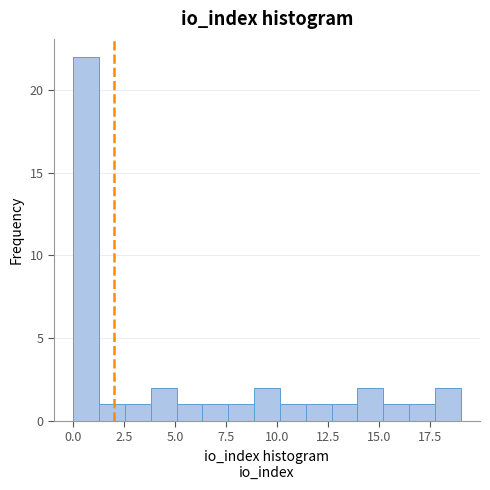

Around what value on the x-axis is the tallest bar? Give the approximate position of its centre, as read against the axis.

0.5